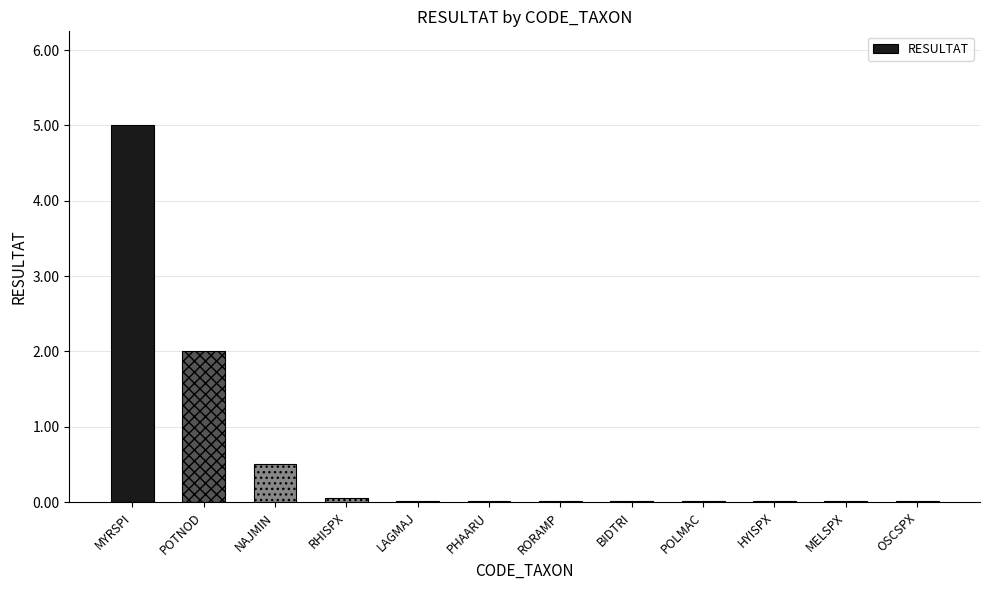

Are the bars grouped side by side (vs. stacked)?

No